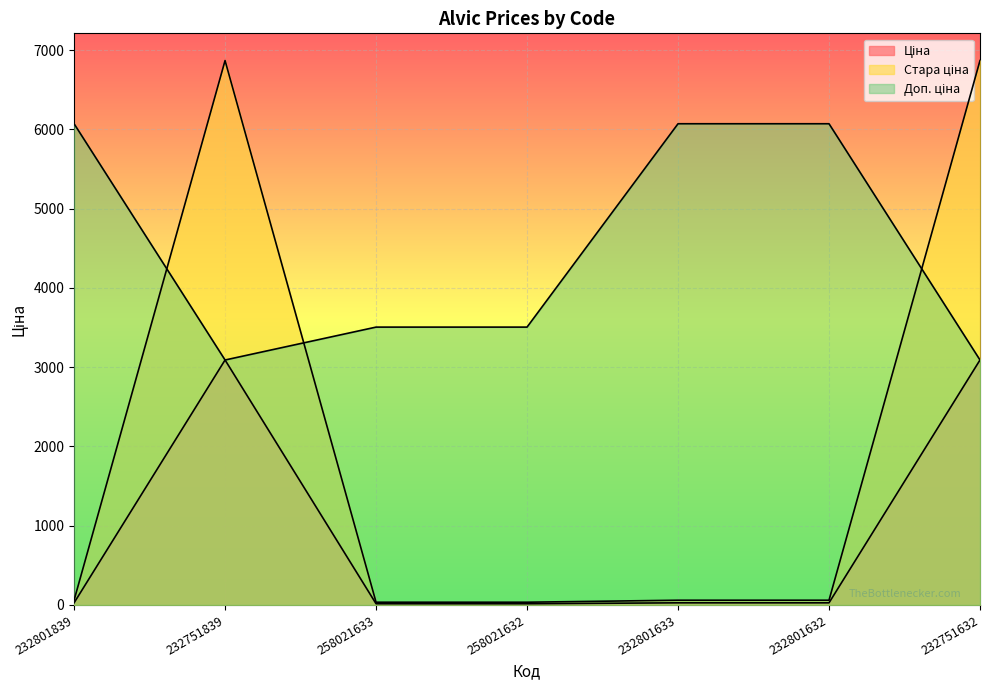

How many interior local valleys does the Доп. ціна series have?

1